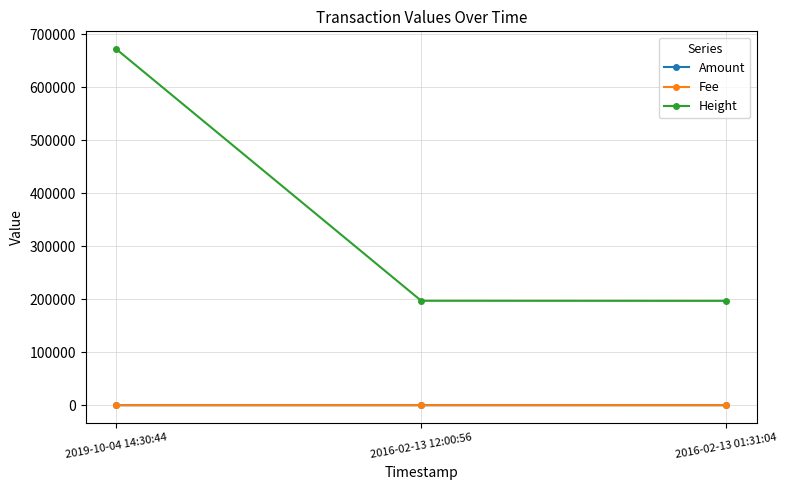

What is the greatest value displayed?

671802.0